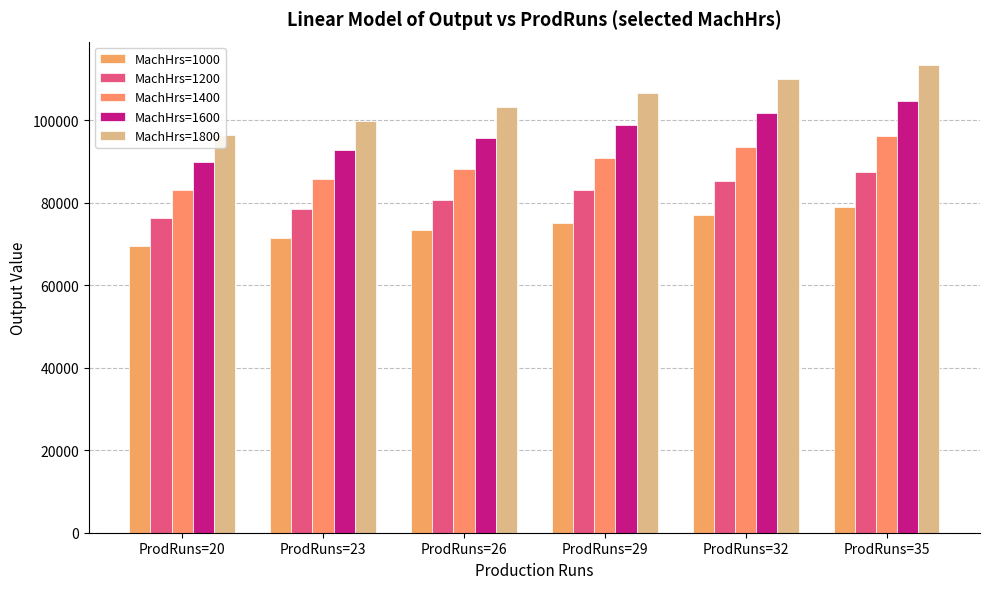

How many values in the MachHrs=1400 series exceed 90871?

3